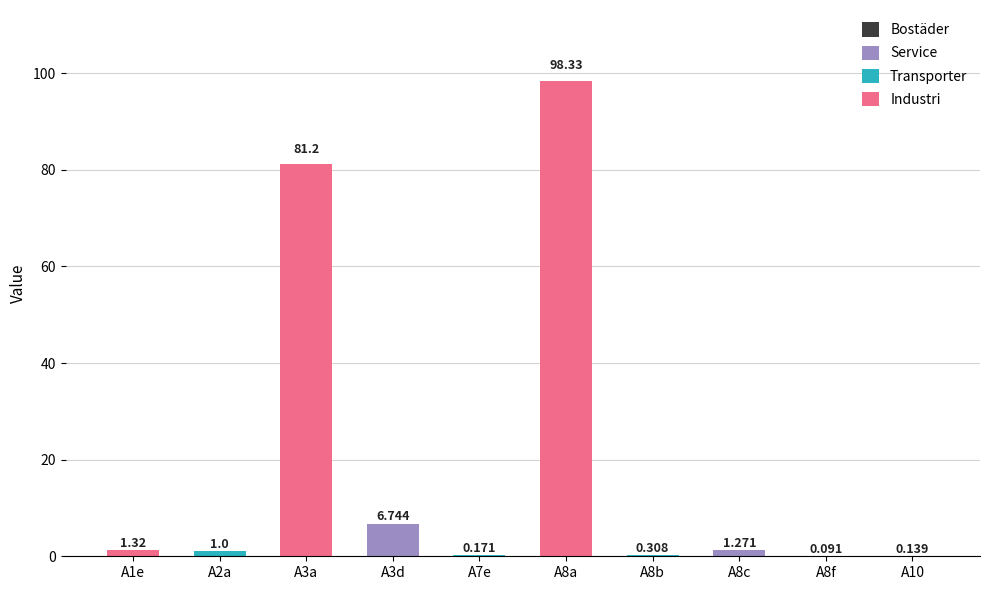

Does the chart contain stacked bars?

Yes